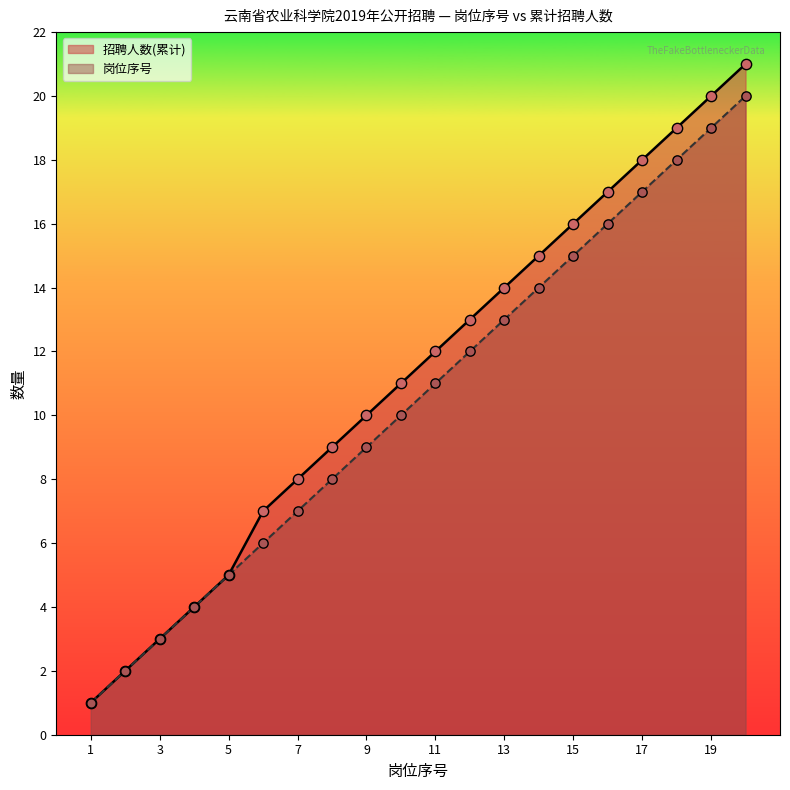

At which category is the sum across all series the highest?

20